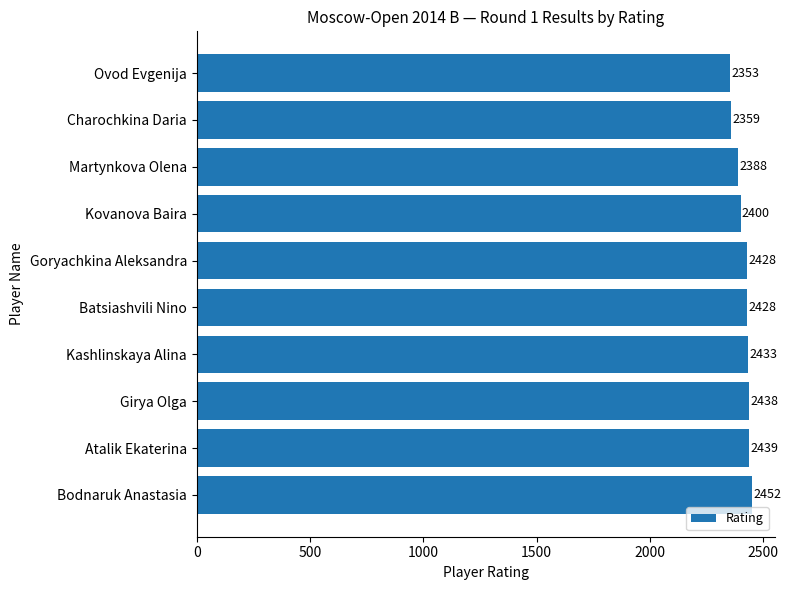

The value at Kashlinskaya Alina is 2433. True or false?

True